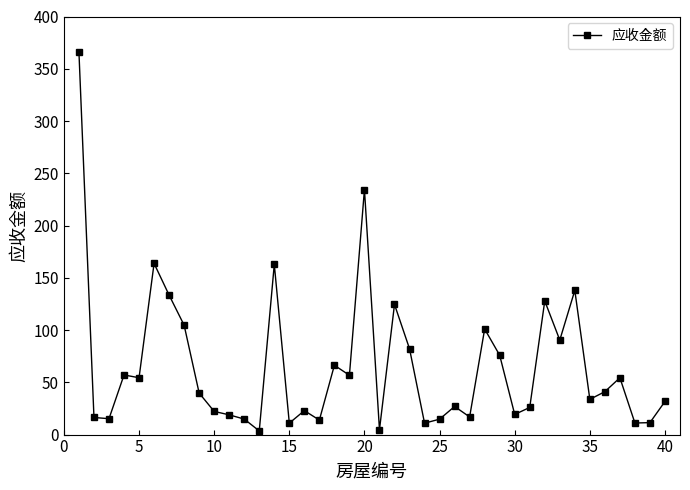

What is the maximum value shown in the chart?

365.8